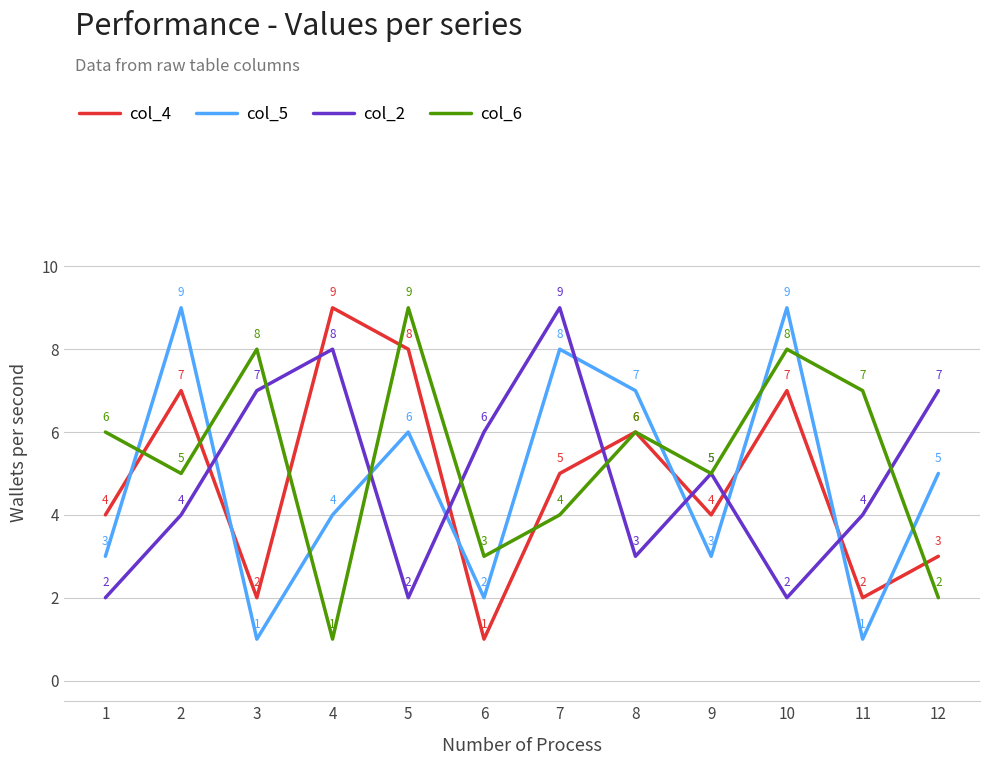

Reading left to right, extract all data points from this chart.

col_4: 1=4	2=7	3=2	4=9	5=8	6=1	7=5	8=6	9=4	10=7	11=2	12=3
col_5: 1=3	2=9	3=1	4=4	5=6	6=2	7=8	8=7	9=3	10=9	11=1	12=5
col_2: 1=2	2=4	3=7	4=8	5=2	6=6	7=9	8=3	9=5	10=2	11=4	12=7
col_6: 1=6	2=5	3=8	4=1	5=9	6=3	7=4	8=6	9=5	10=8	11=7	12=2